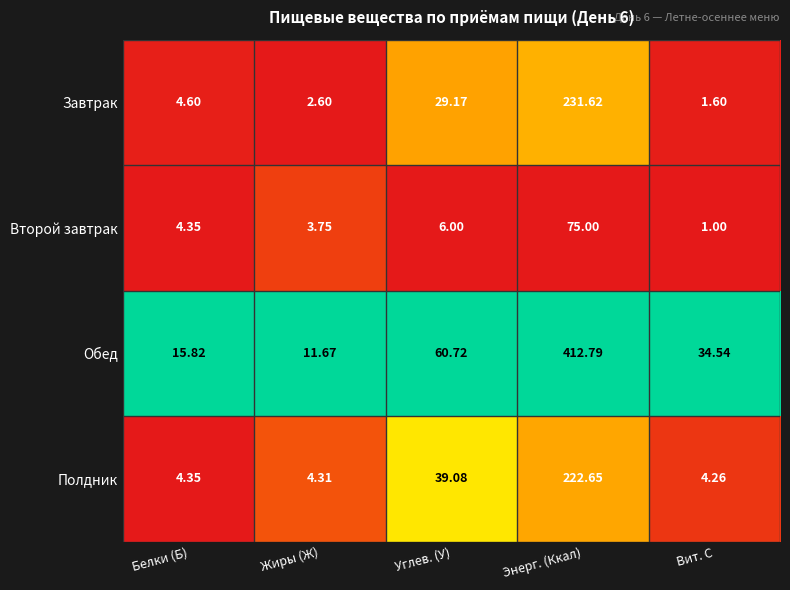

At Углев. (У), list the series in order from largest to smallest.

Обед, Полдник, Завтрак, Второй завтрак